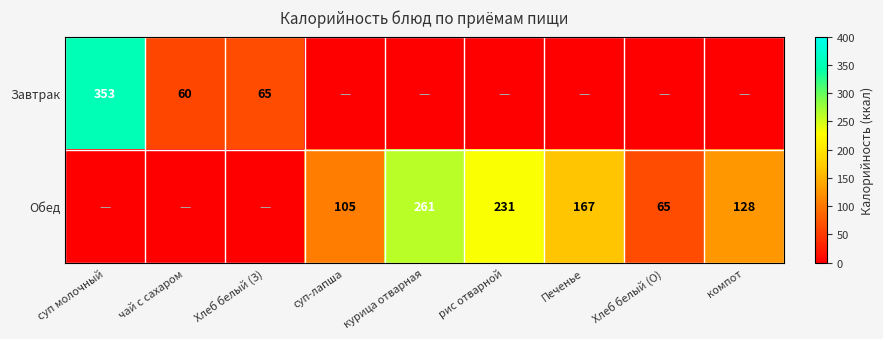

Is it true that Обед equals 89 at Хлеб белый (О)?

False